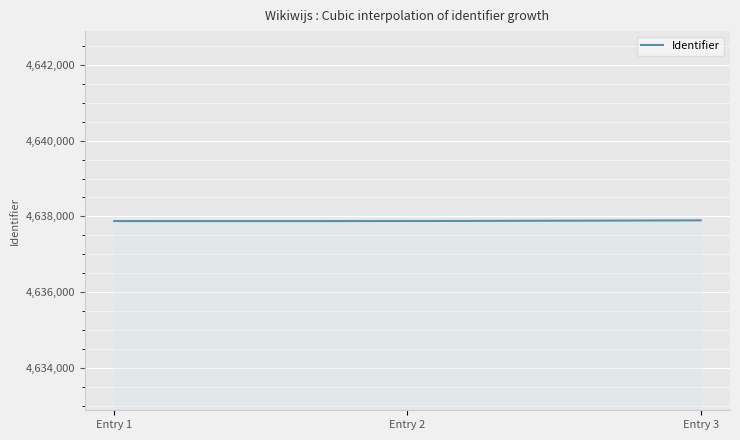

How many values are below 4637877?

150